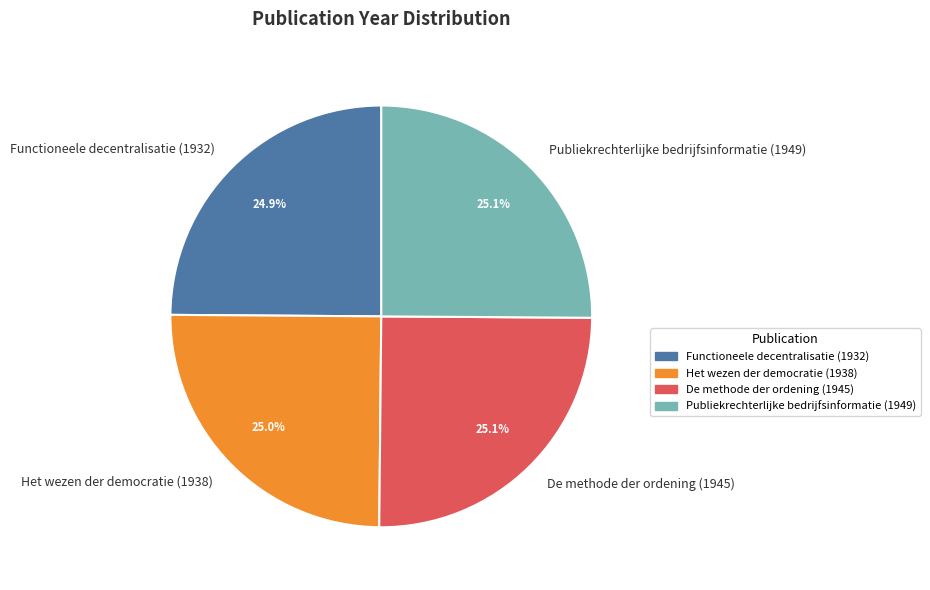

How many segments does this pie chart have?

4